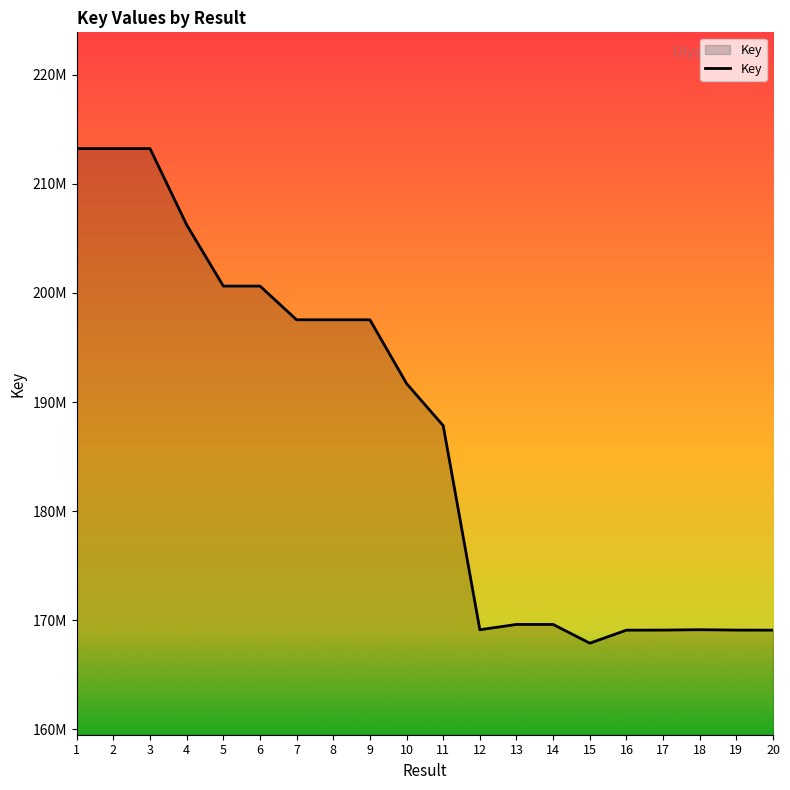

Is this an area chart (filled region under the line)?

Yes